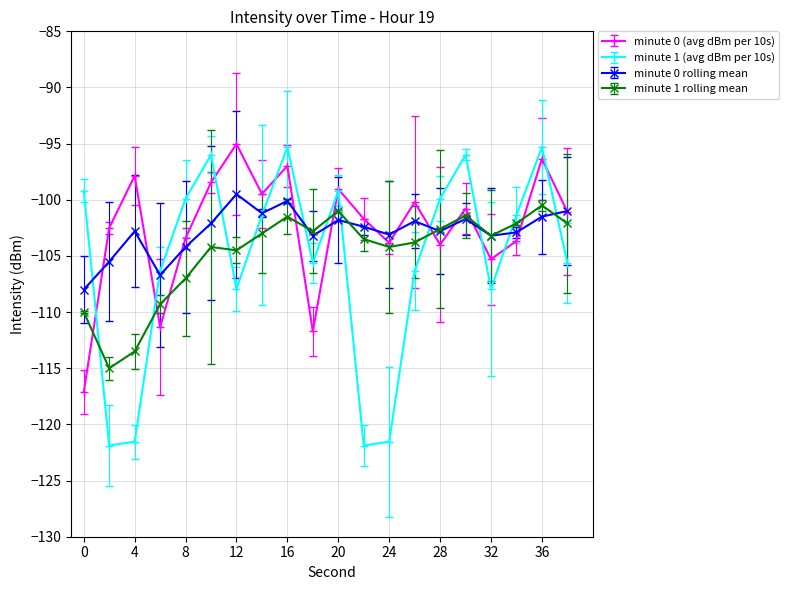

What is the value of the minute 0 (avg dBm per 10s) point at the 8th from the left?

-99.5